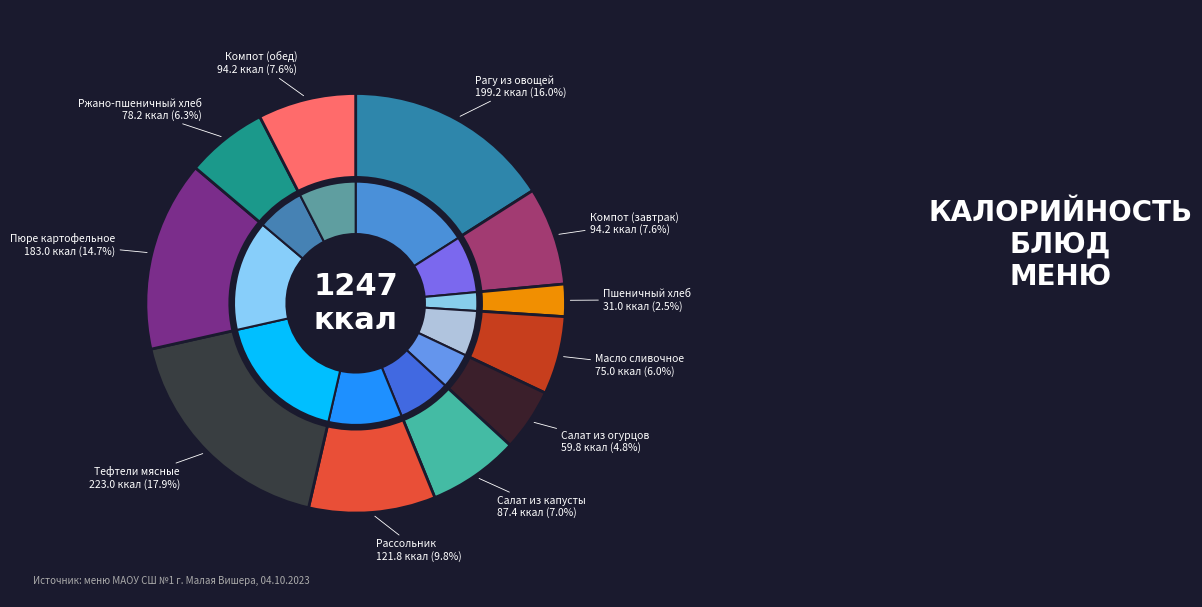

What is the smallest slice in the pie chart?

Пшеничный хлеб